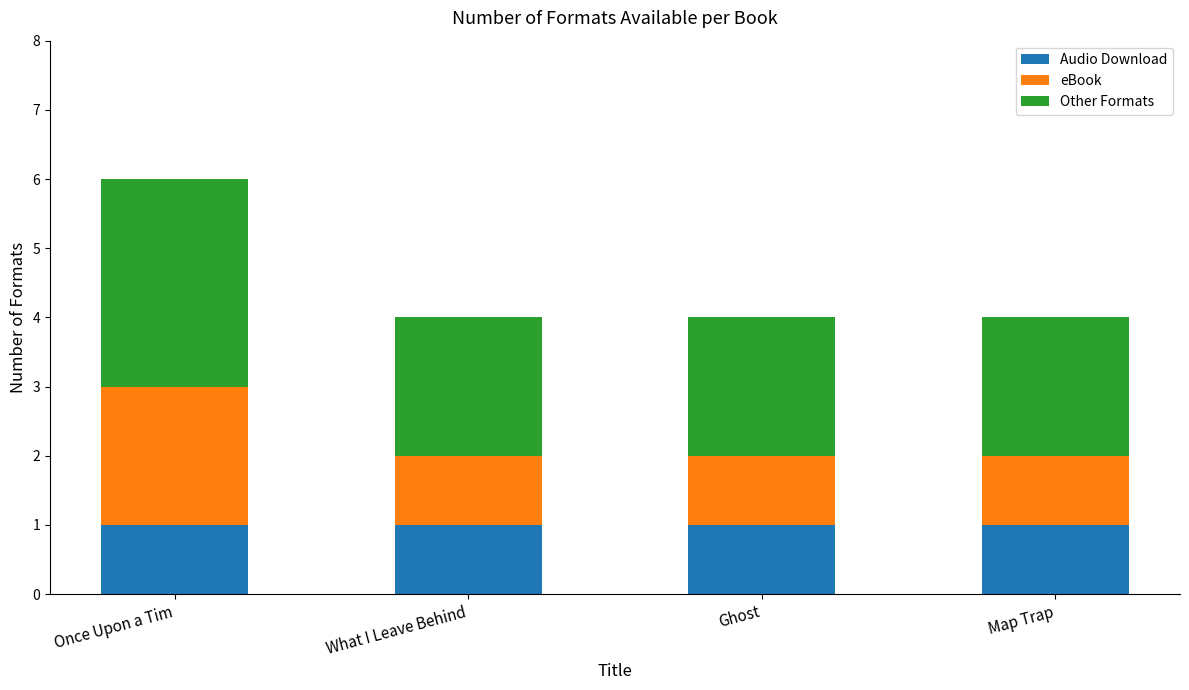

At which category is the sum across all series the highest?

Once Upon a Tim